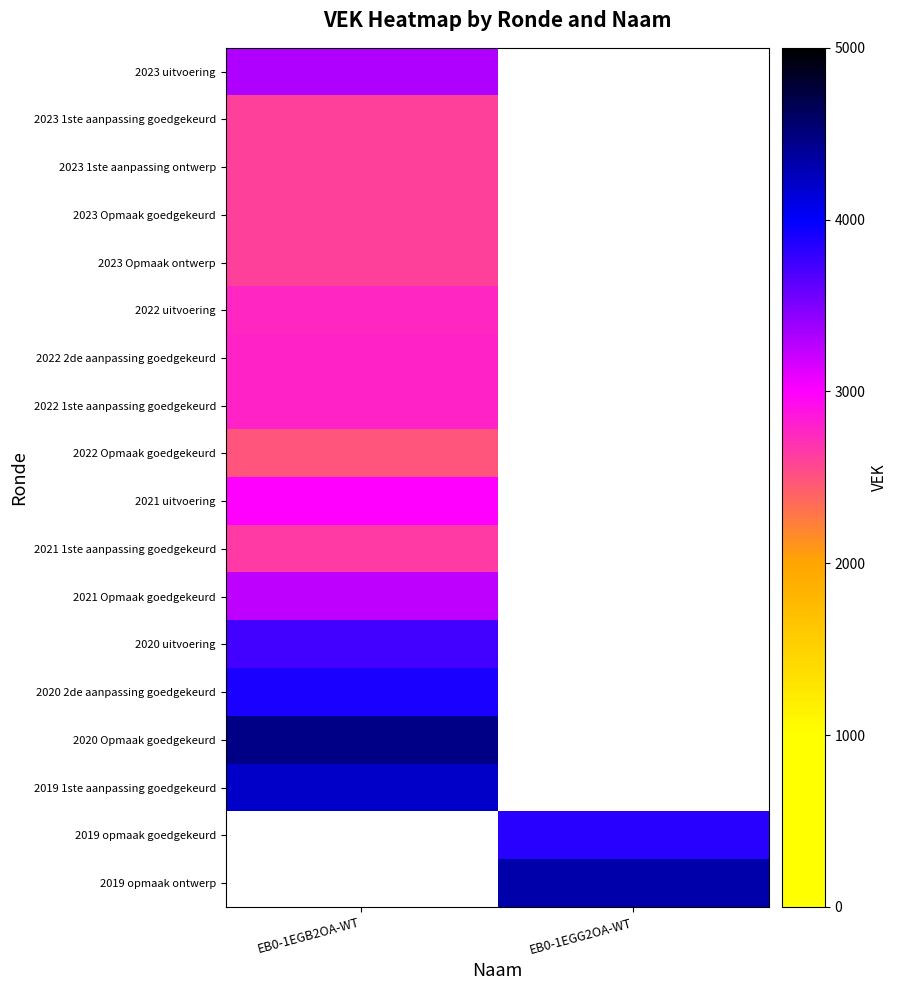

The 2023 uitvoering series shows 5552.9 at EB0-1EGB2OA-WT. True or false?

False